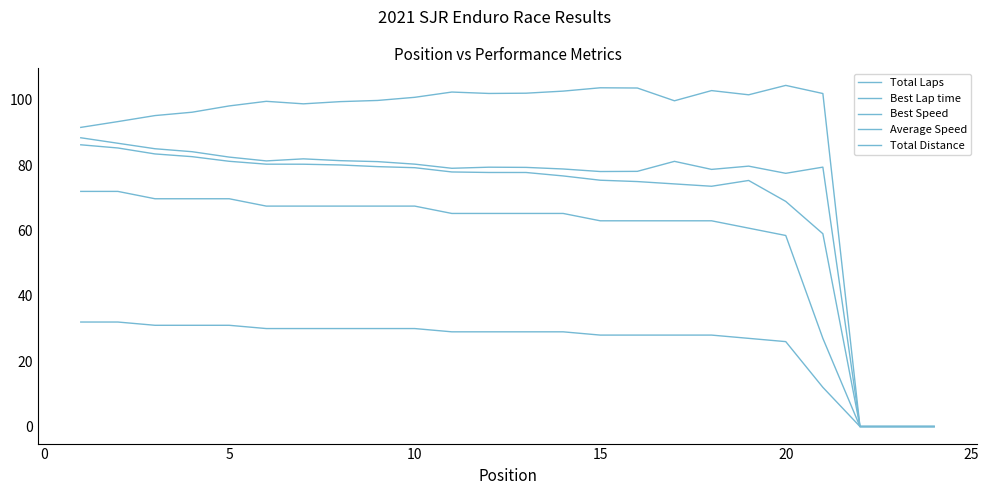

Does the chart have visible grid lines?

No